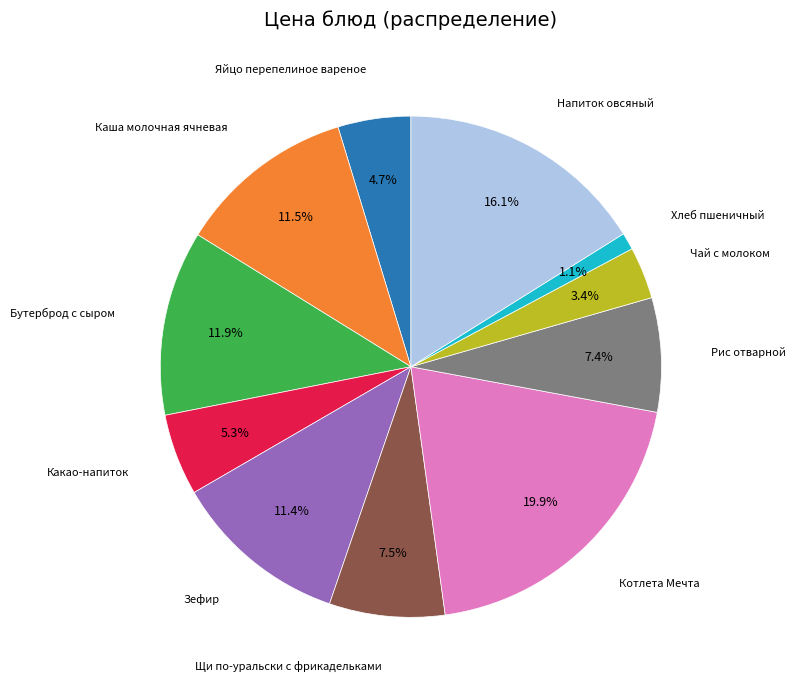

Does any single category account for the majority?

No